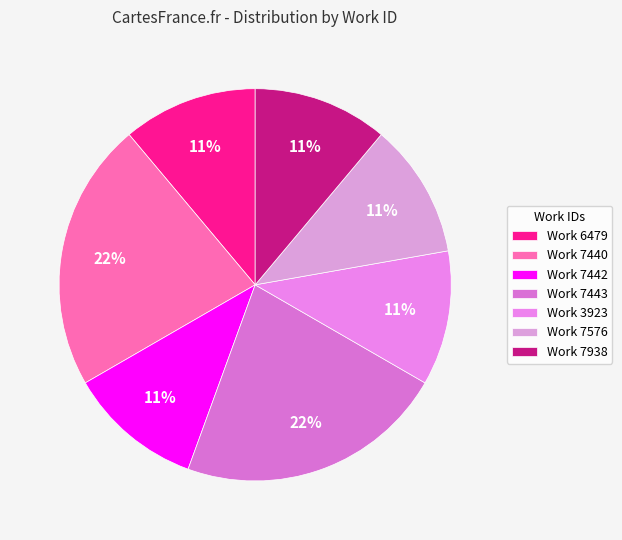

Count the number of slices in the pie.

7